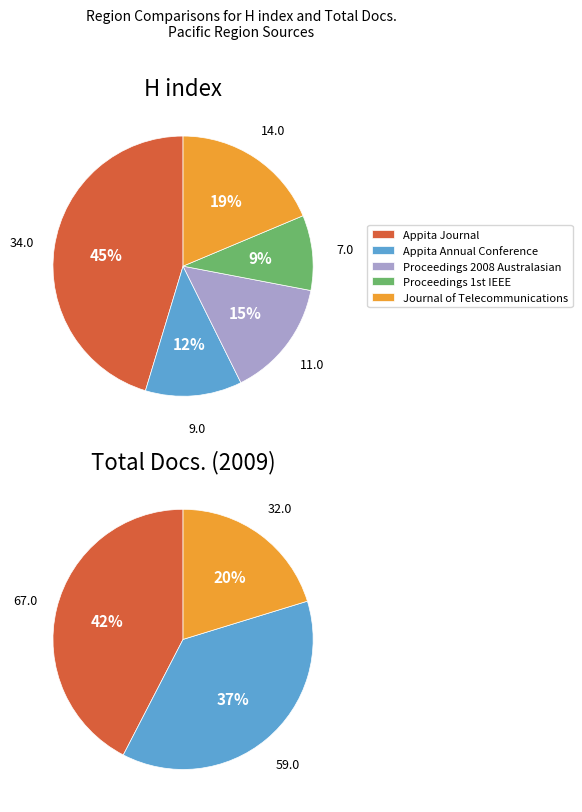

What is the total percentage of Journal of Telecommunications and Appita Journal?

64.0%